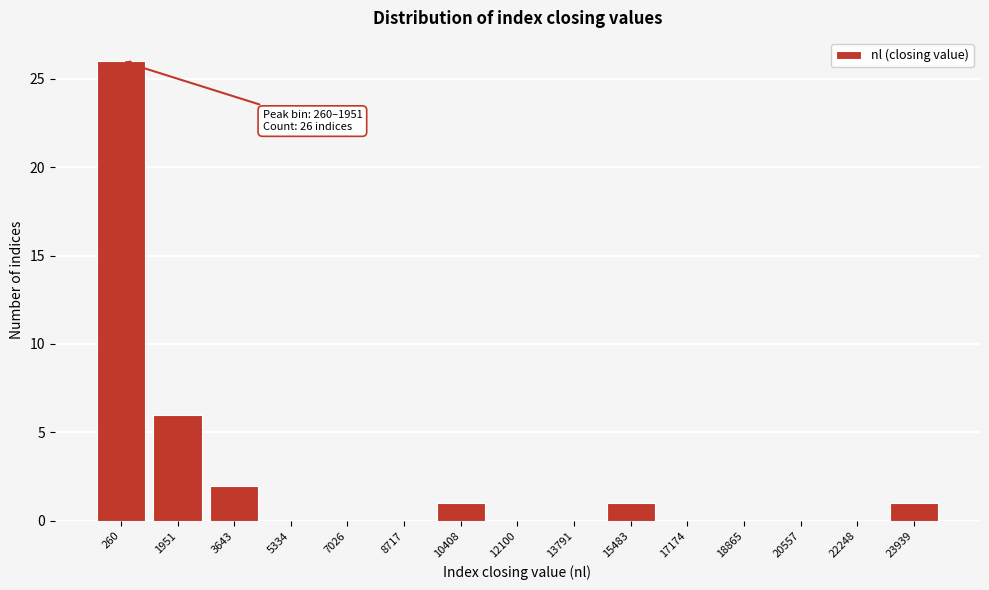

Reading right to left, what are all the values shown in this chart?

23939=1	22248=0	20557=0	18865=0	17174=0	15483=1	13791=0	12100=0	10408=1	8717=0	7026=0	5334=0	3643=2	1951=6	260=26